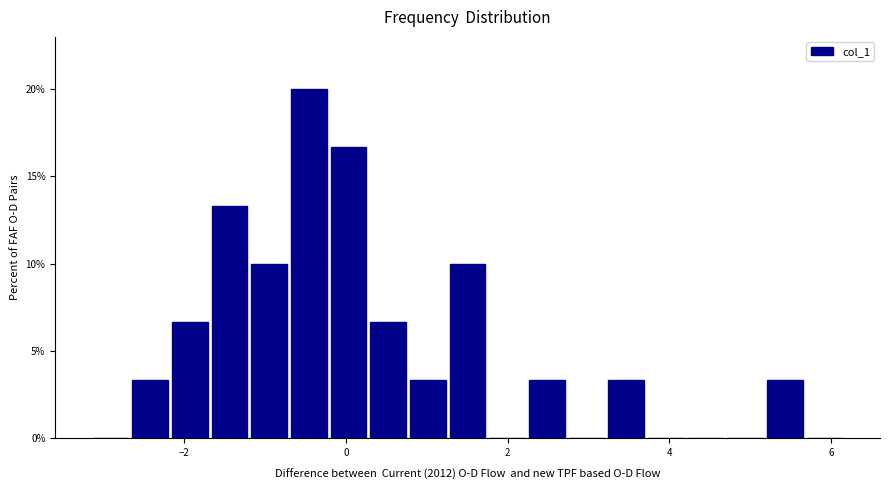

Around what value on the x-axis is the tallest bar? Give the approximate position of its centre, as read against the axis.

-0.4